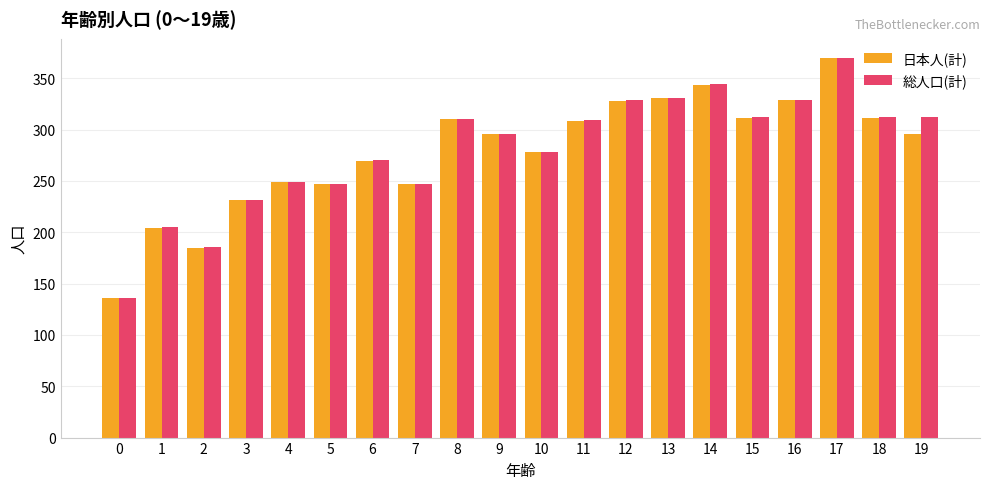

Does the chart contain stacked bars?

No